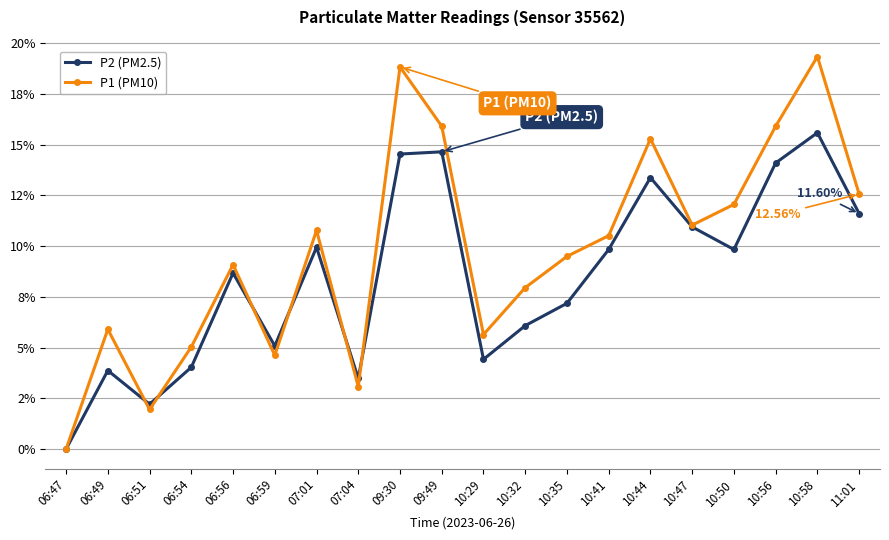

Where is the first local minimum for P1 (PM10)?

06:51